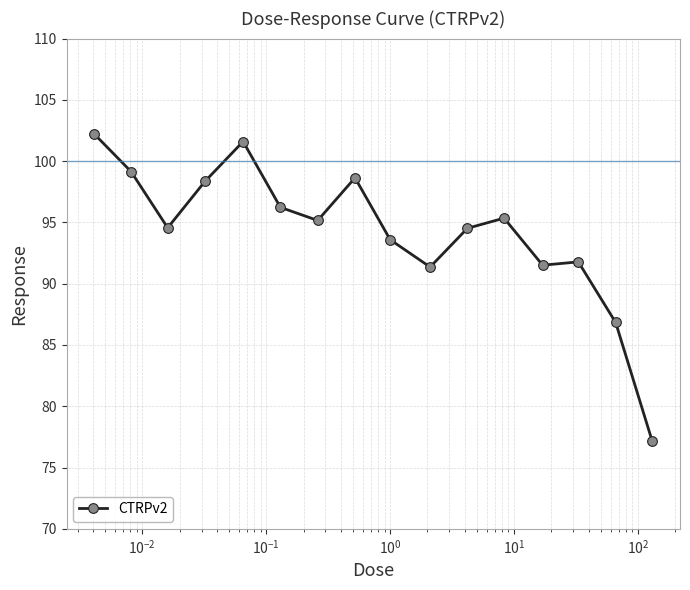

What is the value of the 1st point from the left?

102.2